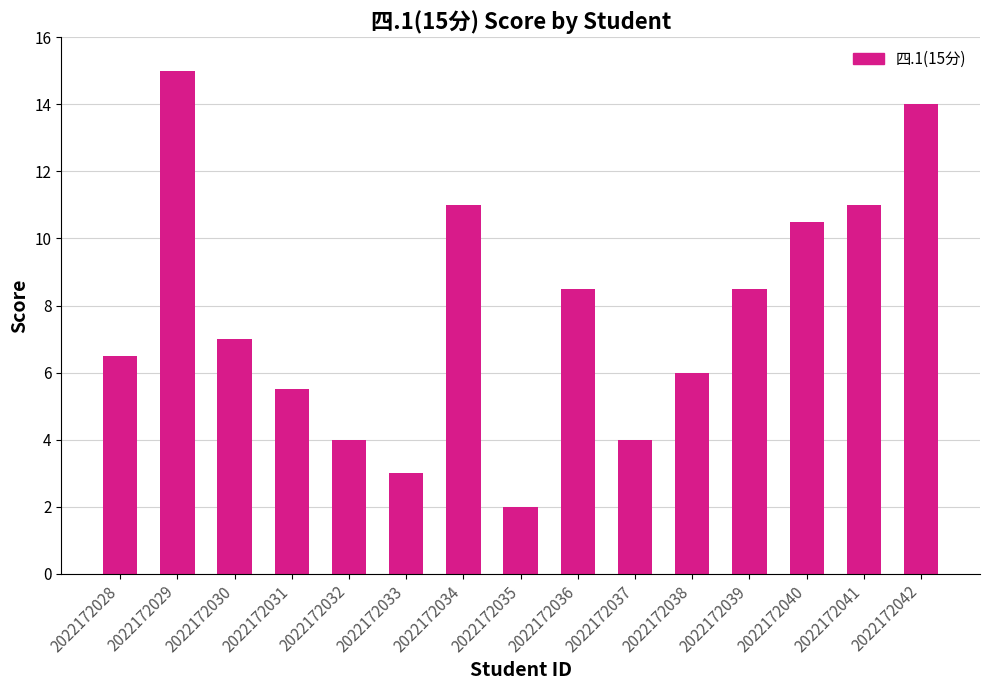

True or false: the data shows 0.9 at 2022172037.

False